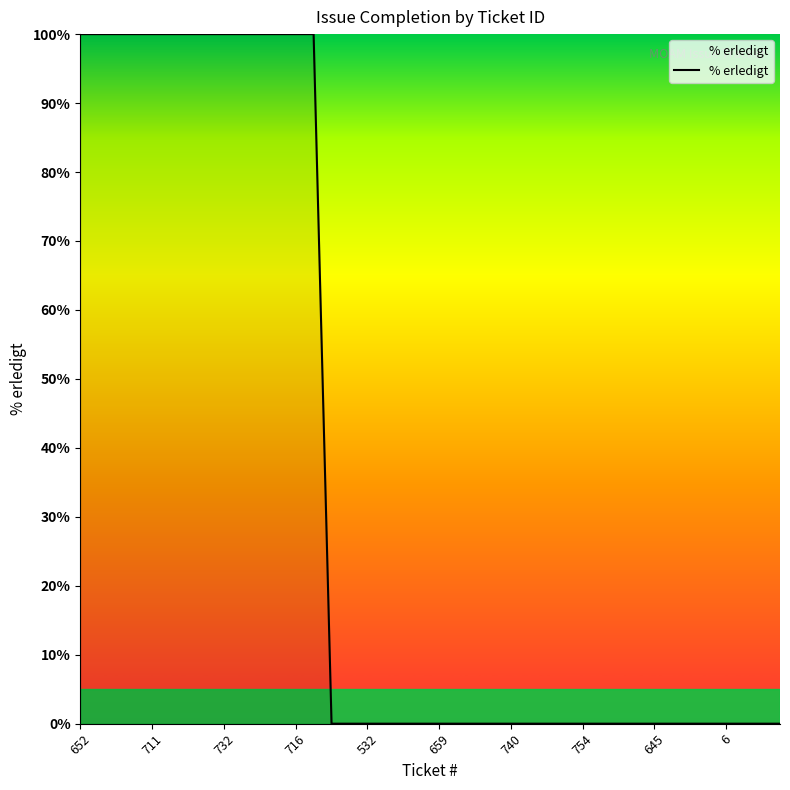

Does the chart have visible grid lines?

No